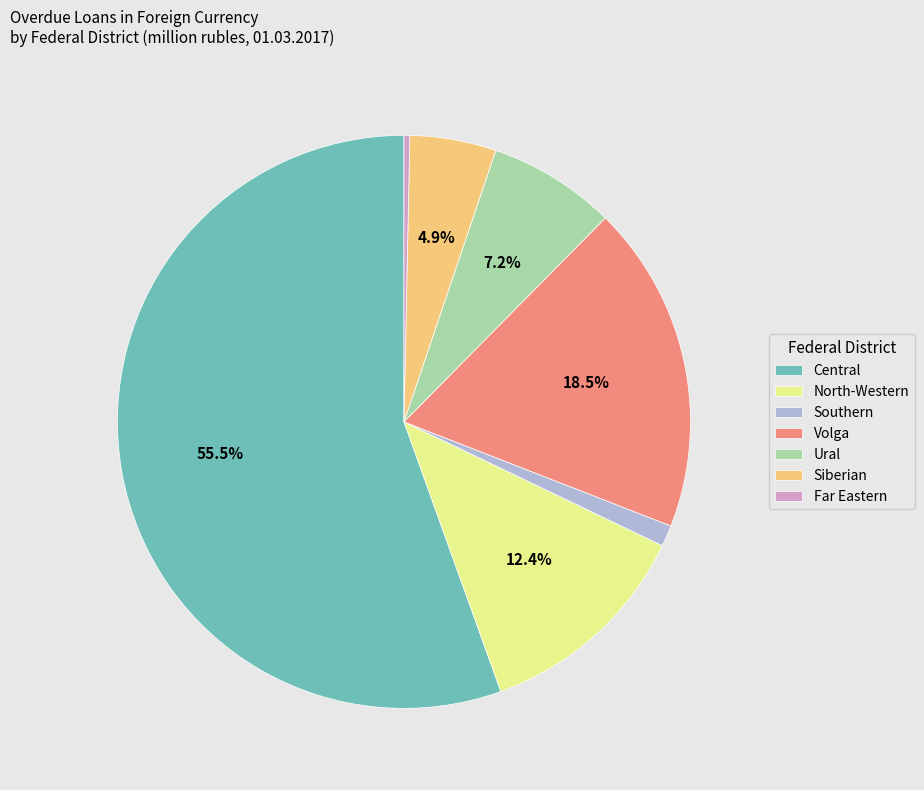

Which slice is the largest?

Central